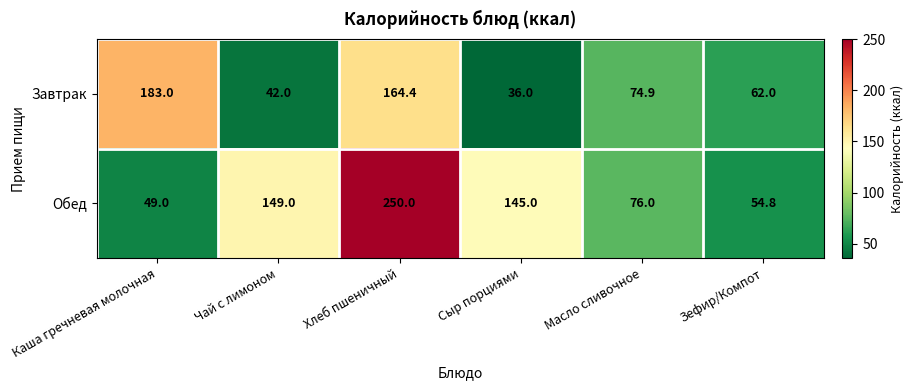

Reading left to right, extract all data points from this chart.

Завтрак: 183.0	42.0	164.4	36.0	74.9	62.0
Обед: 49.0	149.0	250.0	145.0	76.0	54.8